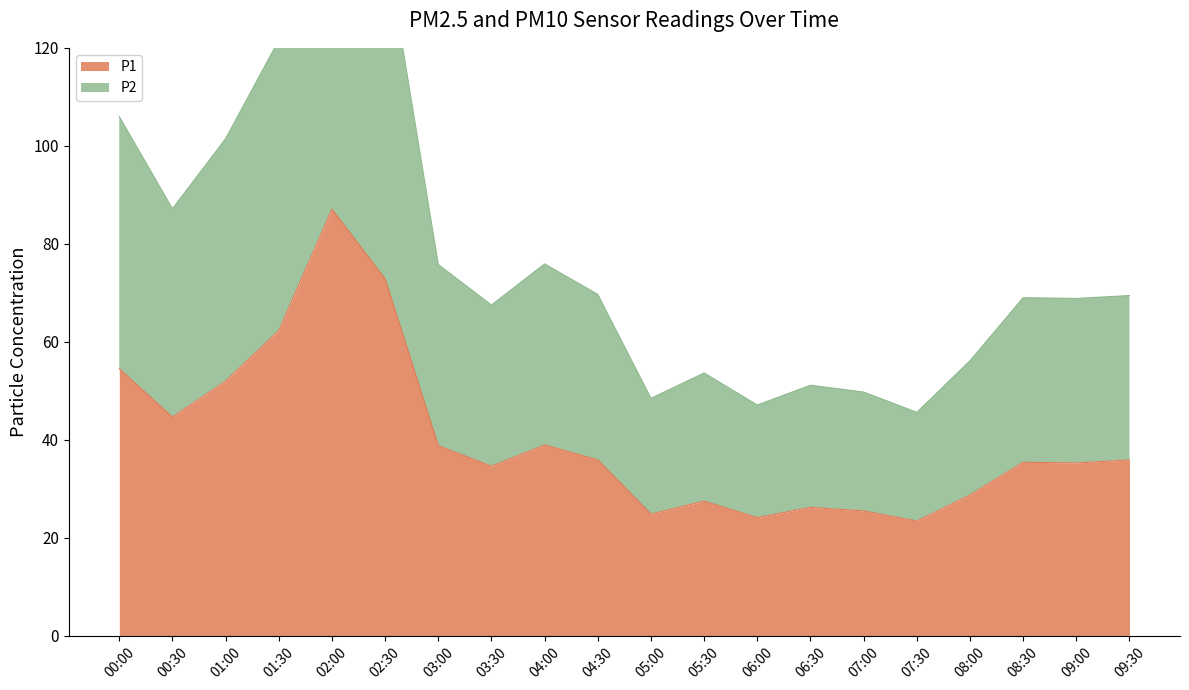

How many lines are shown in the chart?

2